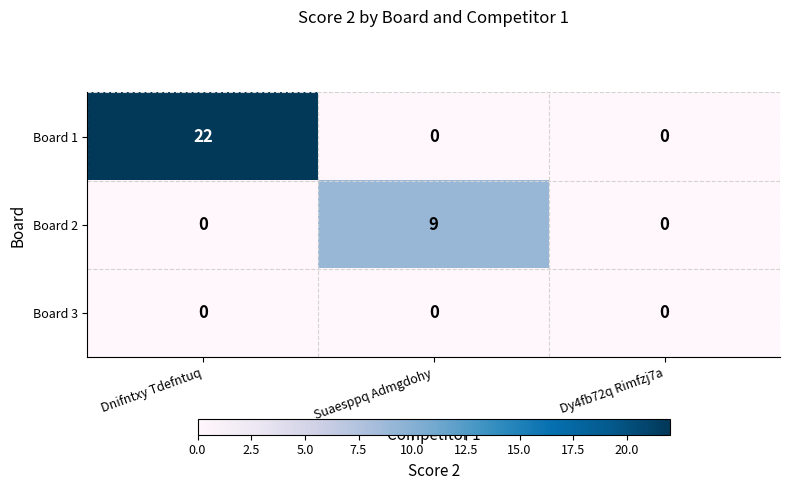

What is the maximum value shown in the chart?

22